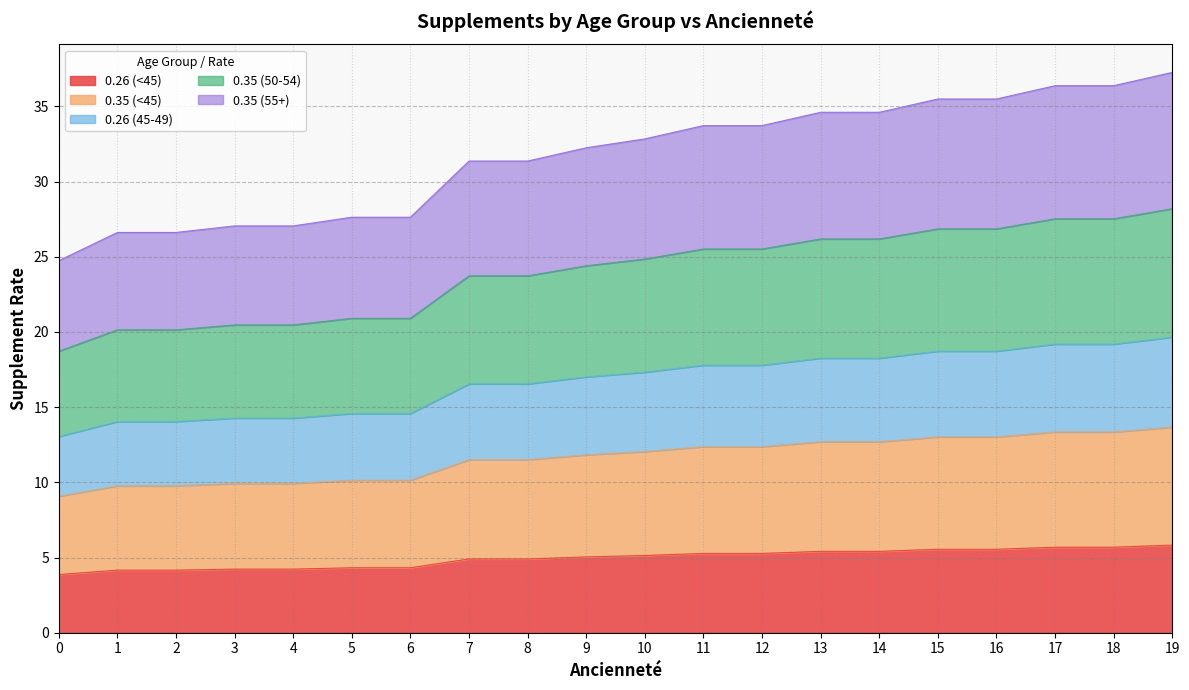

The 0.26 (<45) series shows 5.4 at 0. True or false?

False